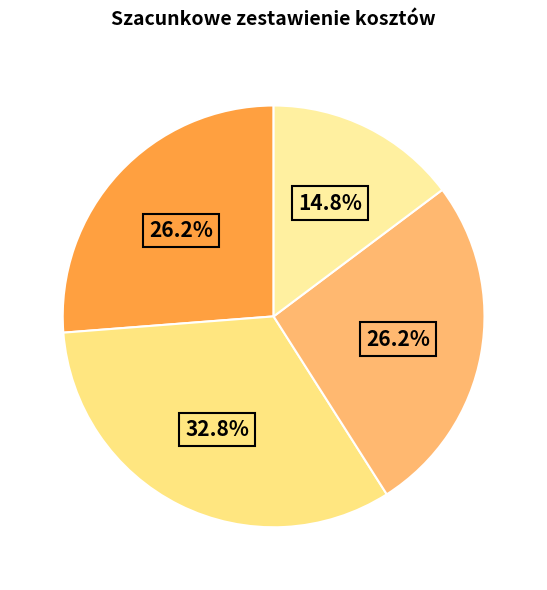

Count the number of slices in the pie.

4